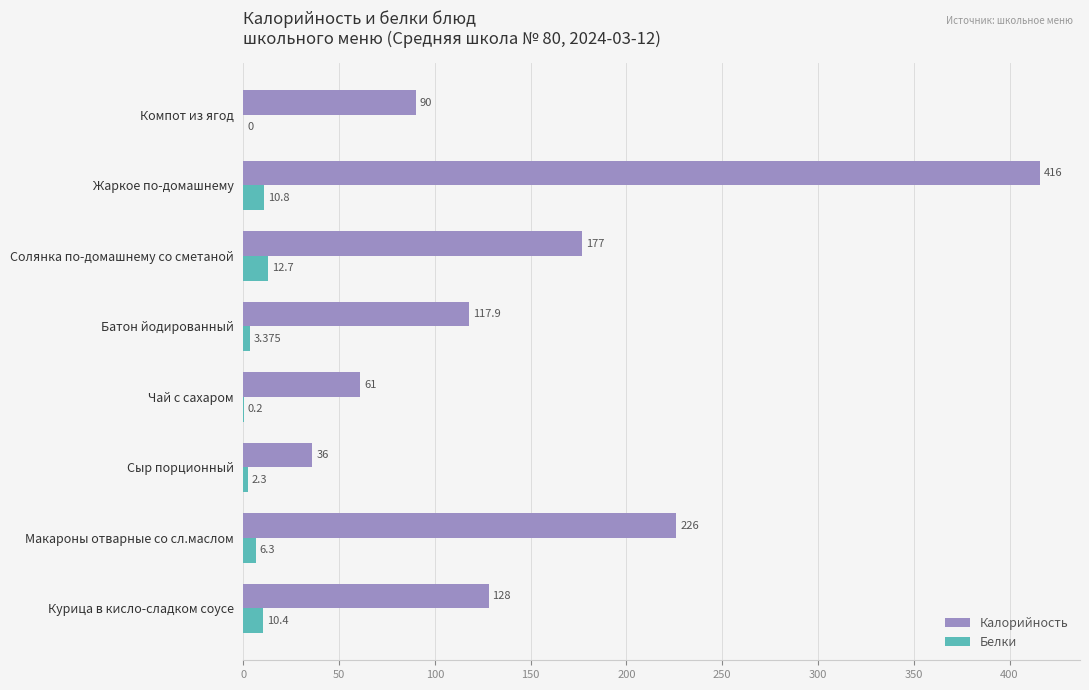

Which category has the highest value across all series?

Жаркое по-домашнему